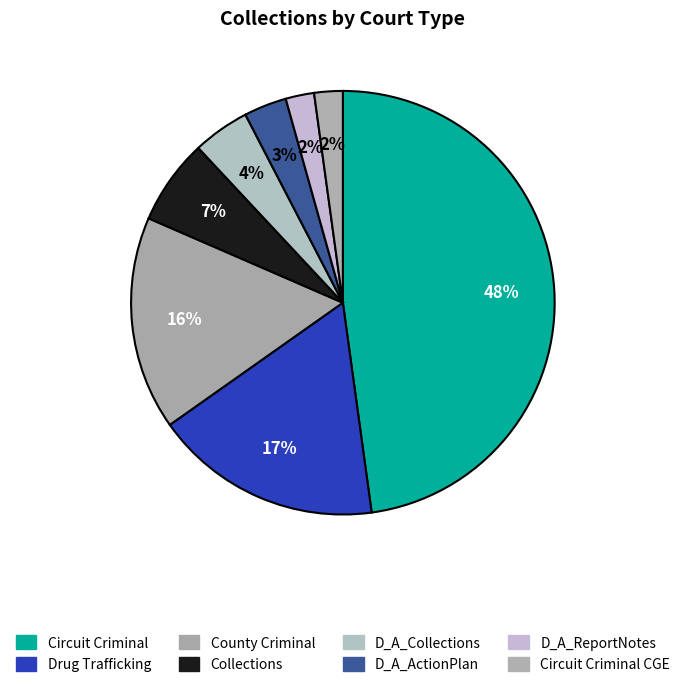

The D_A_ActionPlan slice represents 14% of the pie. True or false?

False